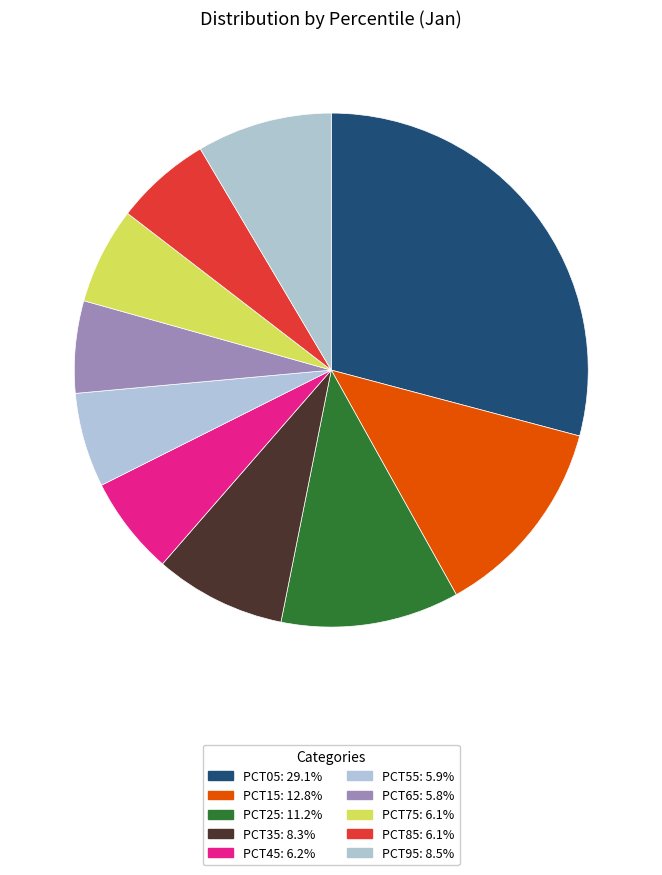

Which slice is the smallest?

pct65